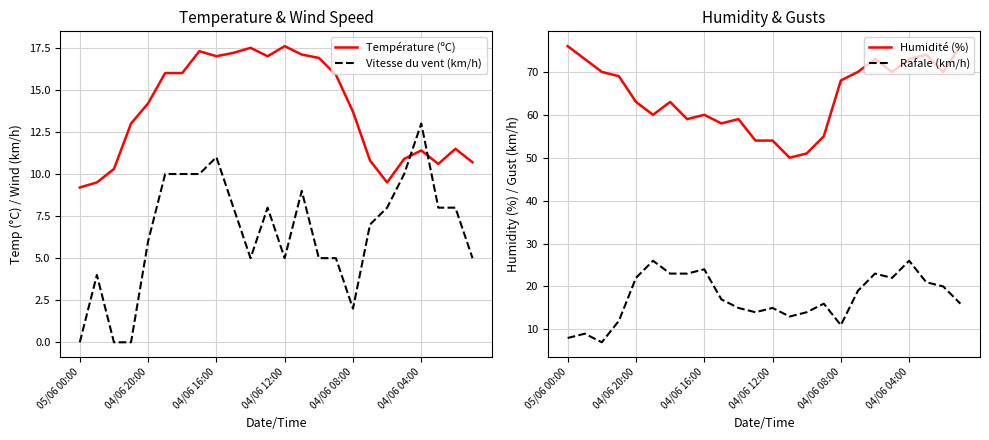

Count the number of categories in the chart.

24